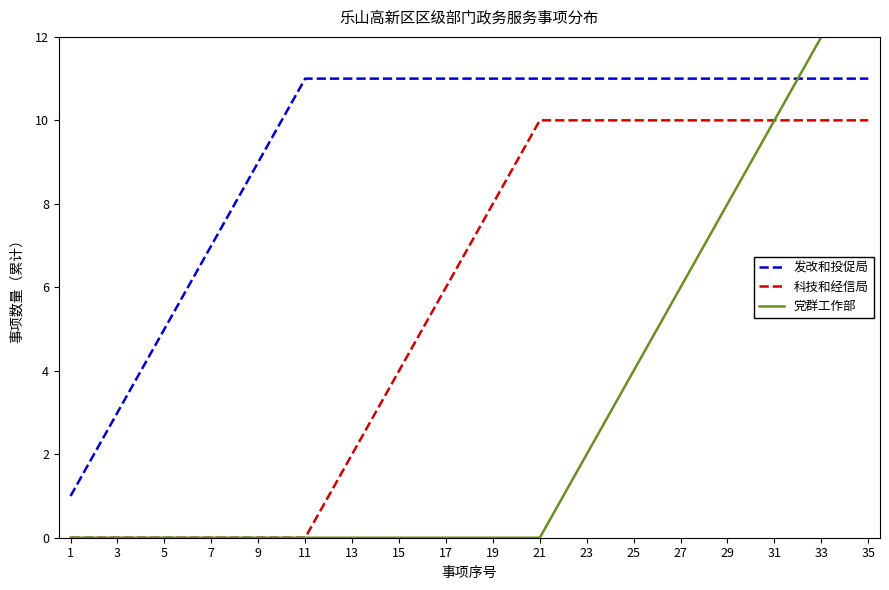

What is the value of the 科技和经信局 point at the 16th from the left?

5